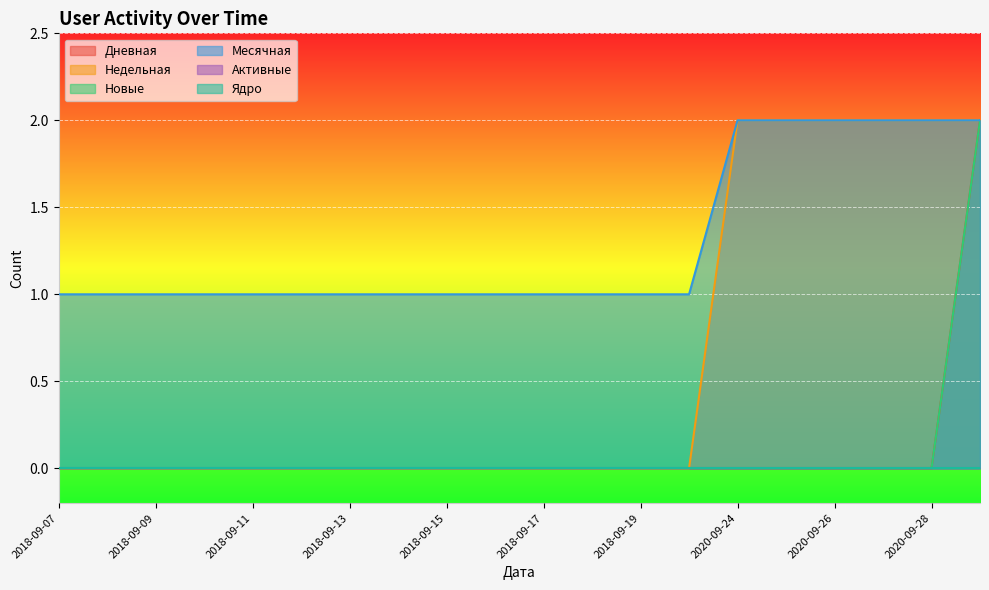

Where is Дневная nearest to the value 1?

2018-09-07